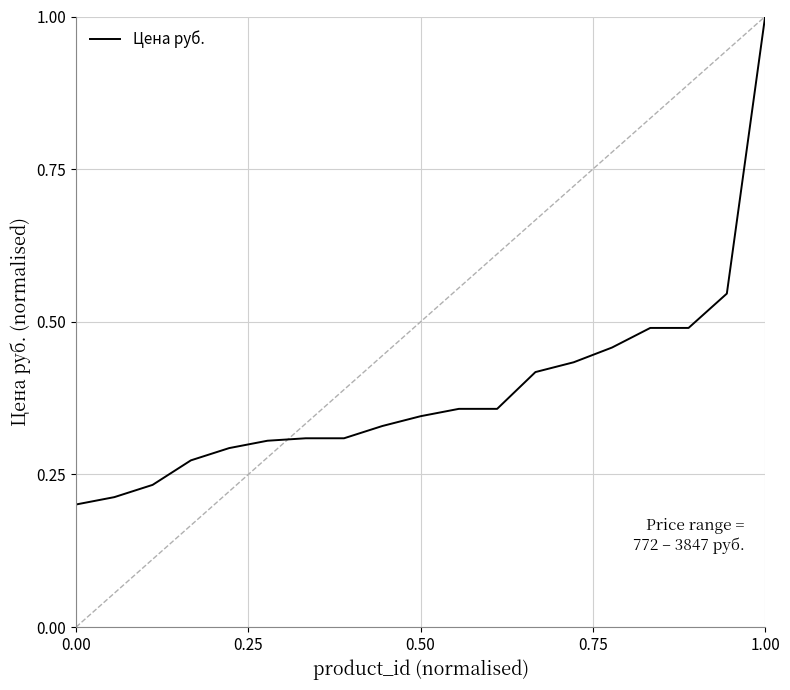

What is the greatest value displayed?

1.0